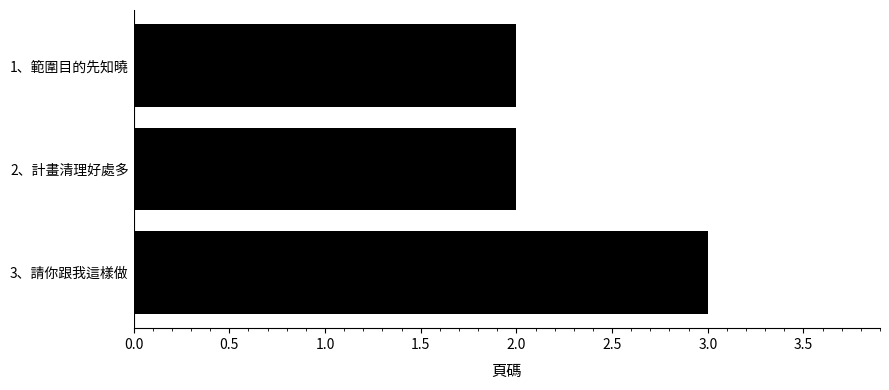

What is the label of the 3rd bar from the top?

3、請你跟我這樣做